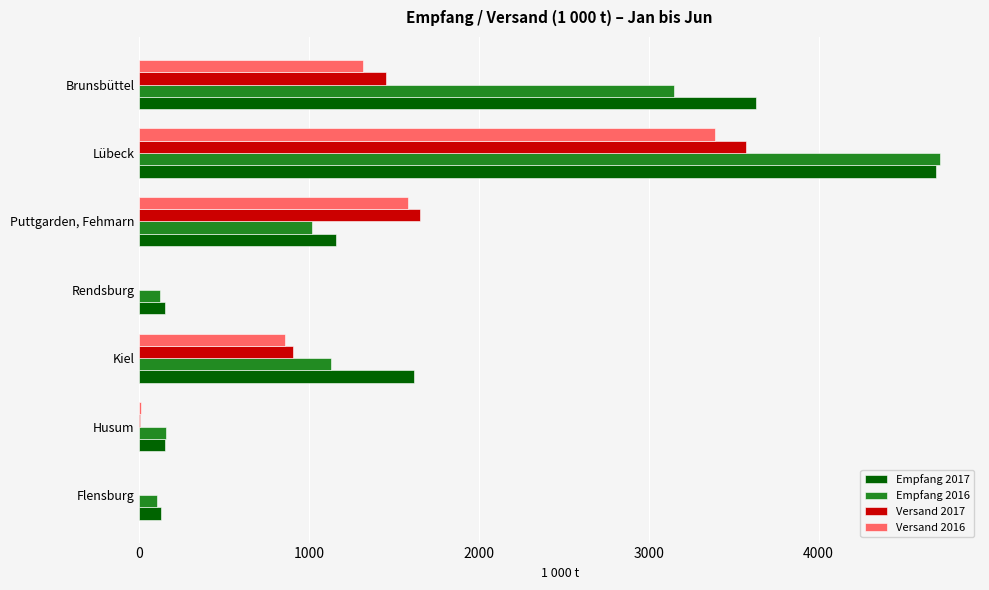

Is the value of Versand 2017 at Rendsburg greater than the value of Empfang 2017 at Husum?

No